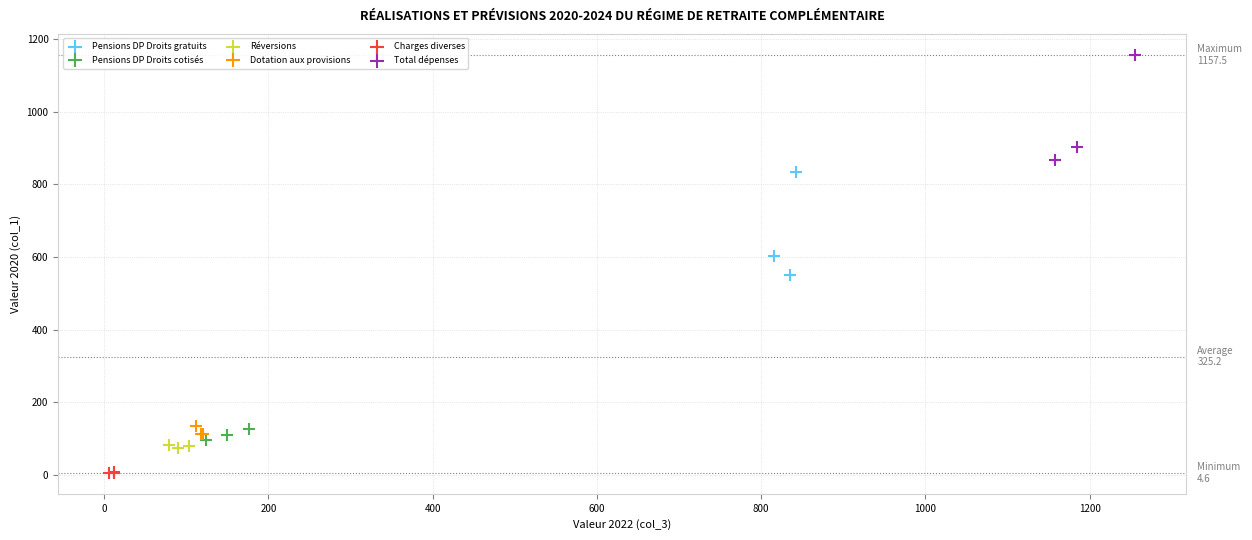

Which series has the largest Y range (max minus min)?

Total dépenses